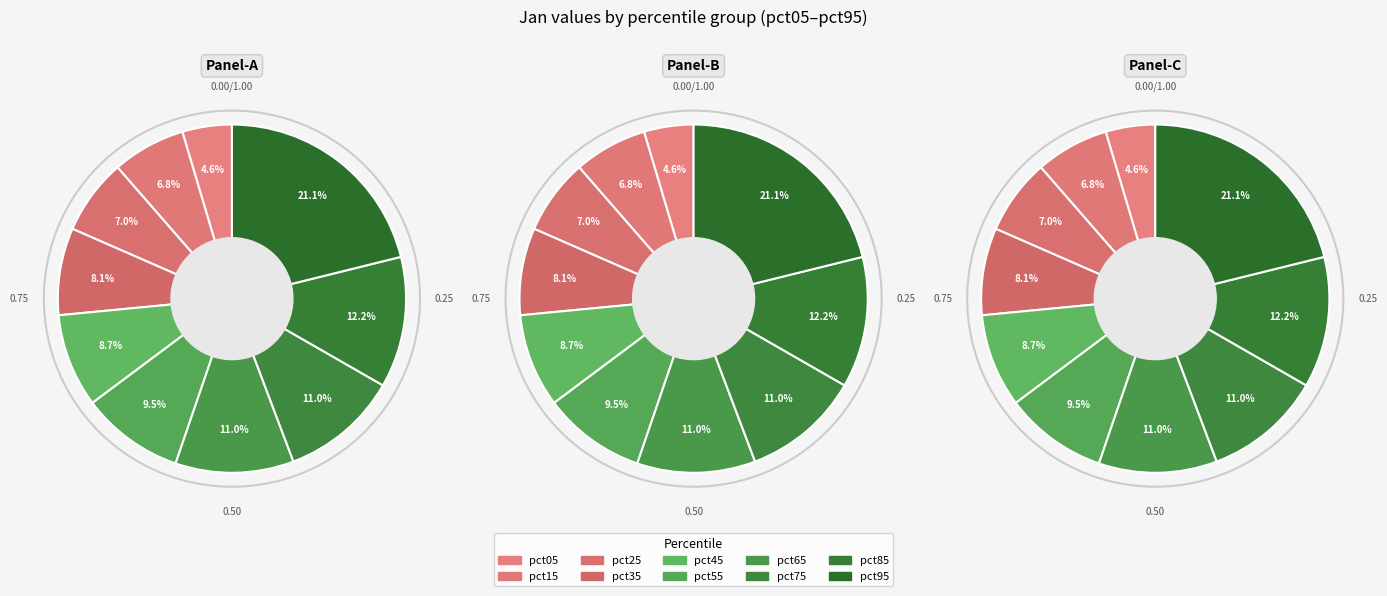

How many segments does this pie chart have?

10